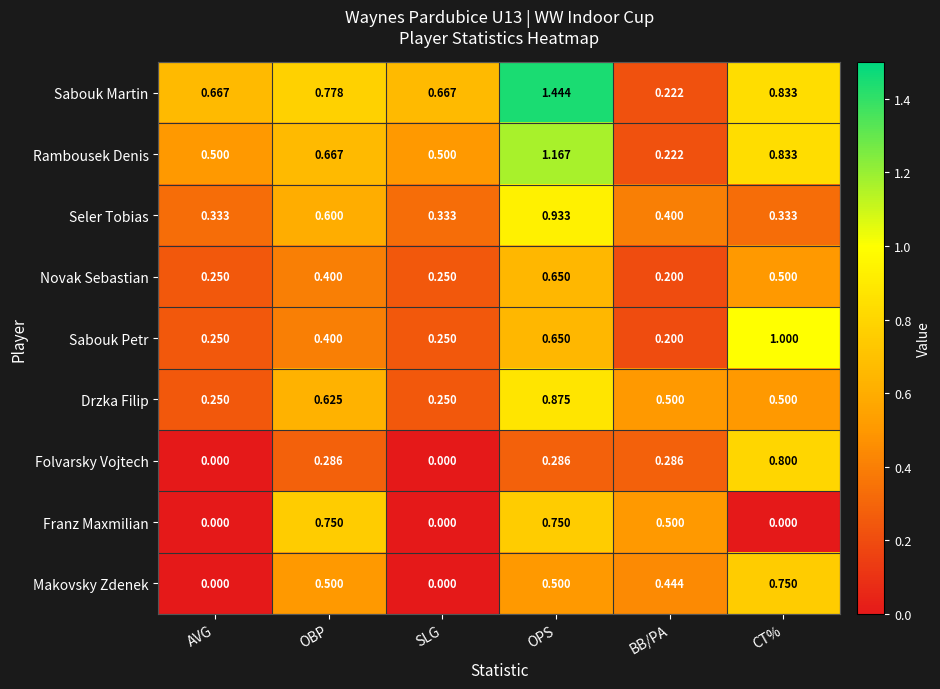

What is the total value across all series at OBP?

5.0